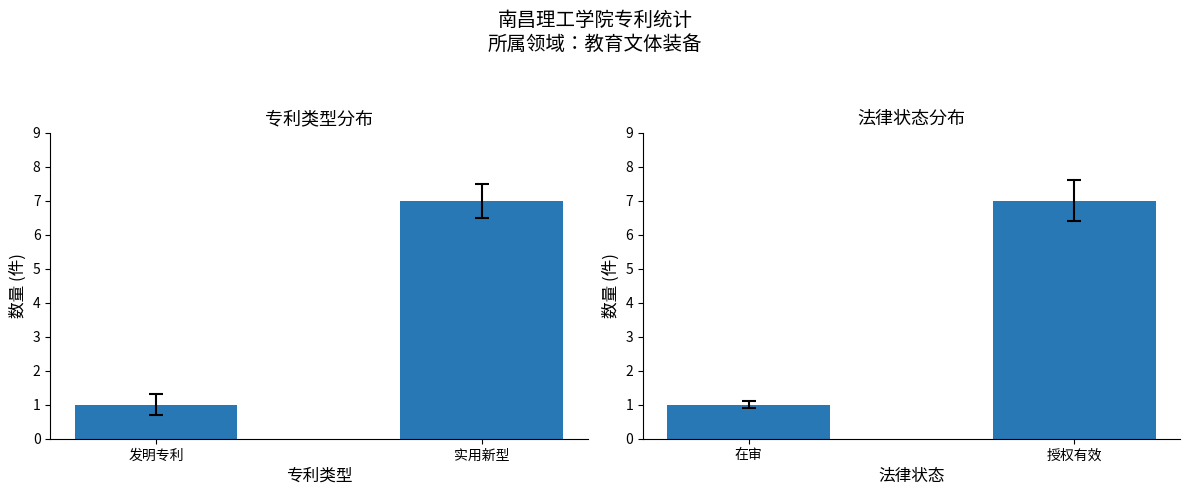

What position from the left is 实用新型?

2